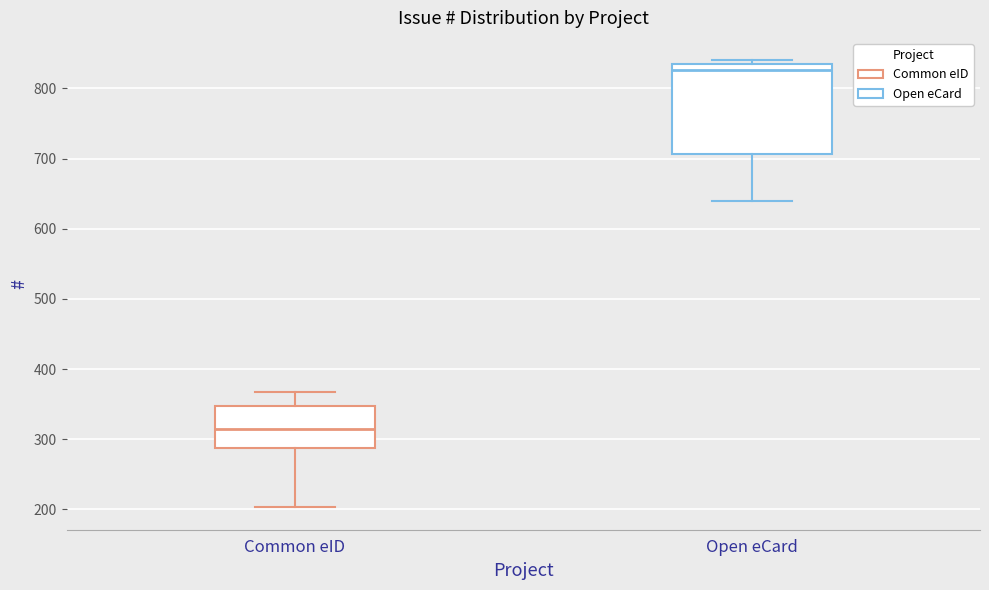

Reading left to right, read every box against the y-axis: the position of its median line, the range the box covers, and the ends of its whiskers. The values are not printed on the chart, so give them approximately, as read against the axis.

Common eID: median 320, box 290 to 350, whiskers 200 to 370
Open eCard: median 830, box 710 to 840, whiskers 640 to 840 (just above the box's upper edge)